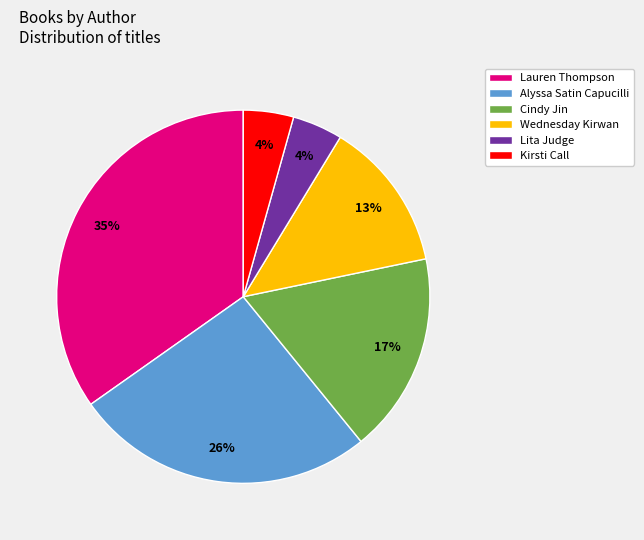

Count the number of slices in the pie.

6